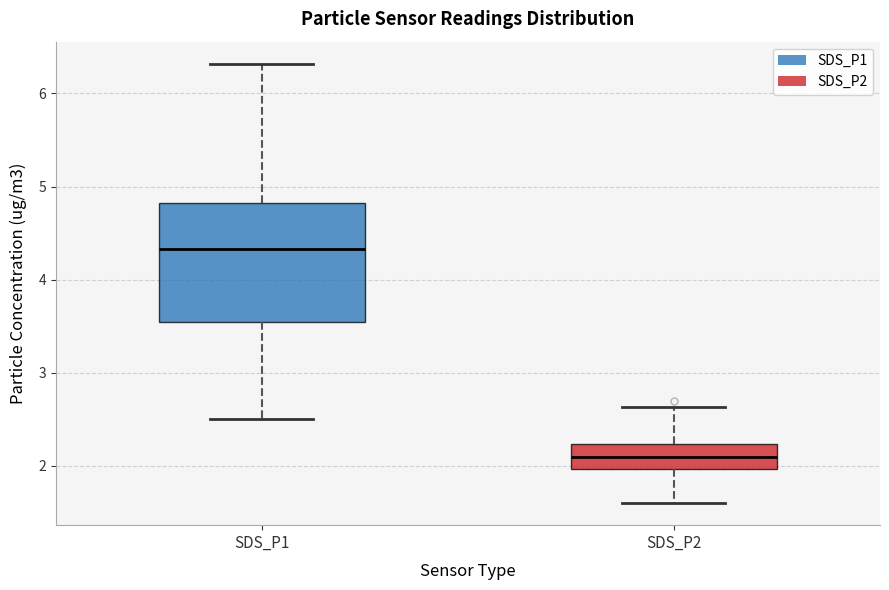

Reading left to right, transcribe this box plot: for each box, give where its median line is, the range the box spans, and where its two whiskers end, as read against the y-axis. The values are not printed on the chart, so give them approximately, as read against the axis.

SDS_P1: median 4.3, box 3.5 to 4.8, whiskers 2.5 to 6.3
SDS_P2: median 2.1, box 2.0 to 2.2, whiskers 1.6 to 2.6